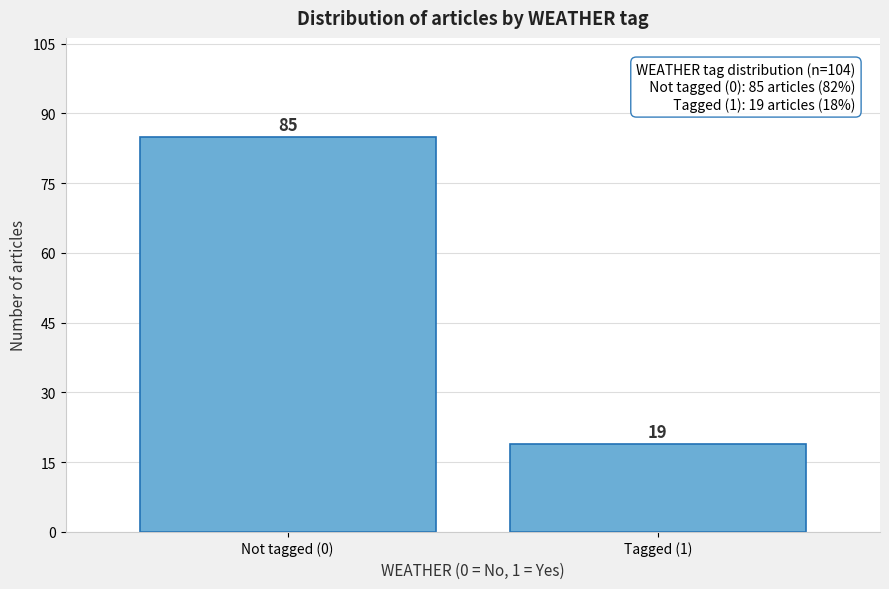

Reading right to left, transcribe all the data shown in this chart.

Tagged (1)=19	Not tagged (0)=85